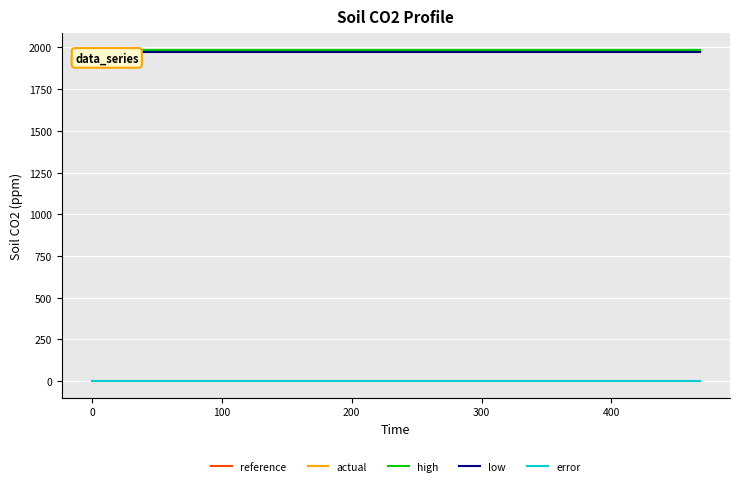

What is the highest value of the high series?

1986.1